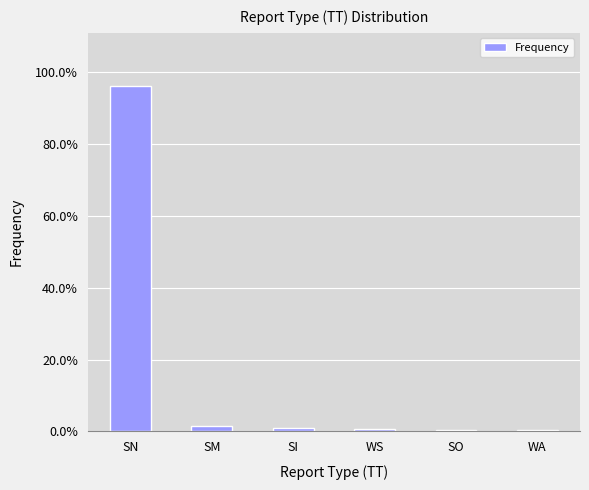

Does the chart contain stacked bars?

No